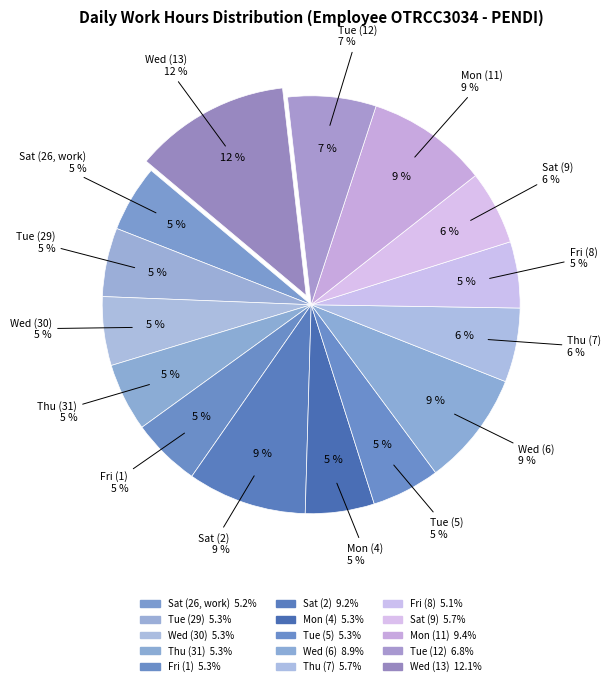

Approximately how many times larger is the value at Wed (6) compared to Sat (9)?

1.5